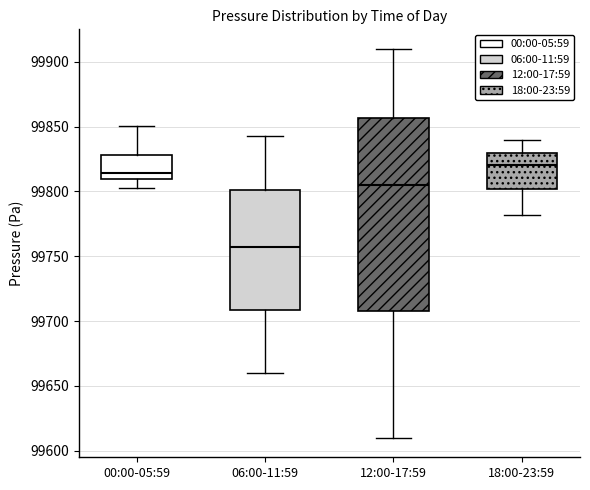

Reading left to right, transcribe this box plot: for each box, give where its median line is, the range the box spans, and where its two whiskers end, as read against the y-axis. The values are not printed on the chart, so give them approximately, as read against the axis.

00:00-05:59: median 99815, box 99810 to 99830, whiskers 99805 to 99850
06:00-11:59: median 99760, box 99710 to 99800, whiskers 99660 to 99845
12:00-17:59: median 99805, box 99710 to 99855, whiskers 99610 to 99910
18:00-23:59: median 99820, box 99800 to 99830, whiskers 99780 to 99840